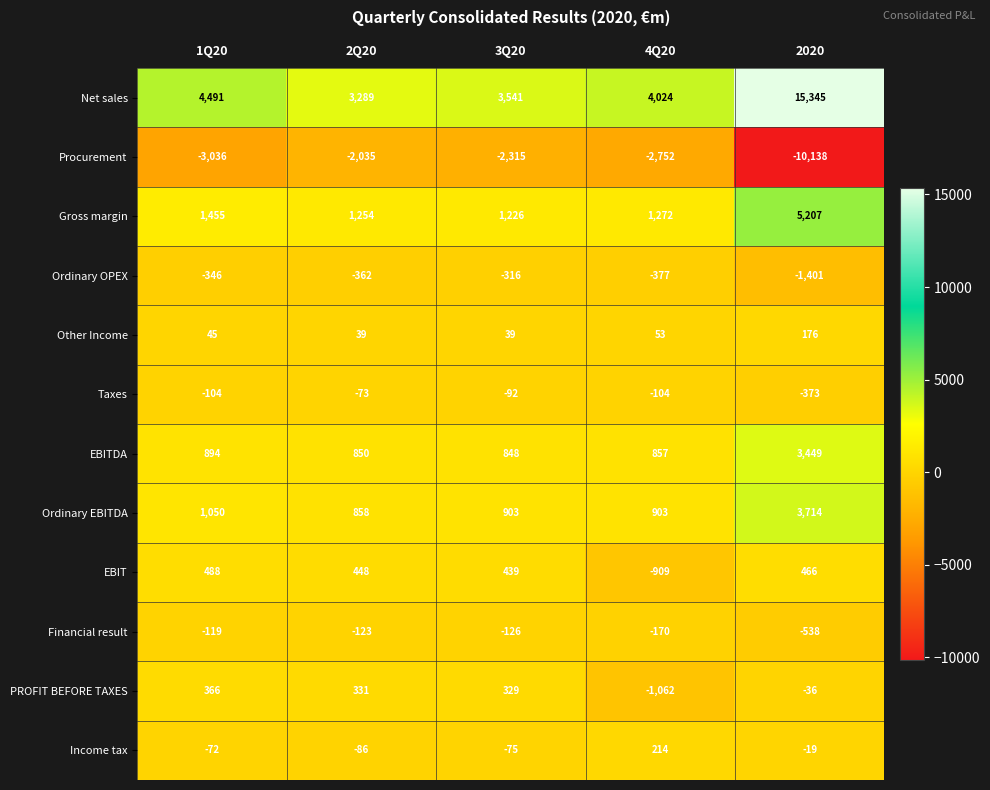

What is the difference between the highest and lowest values at 2020?

25483